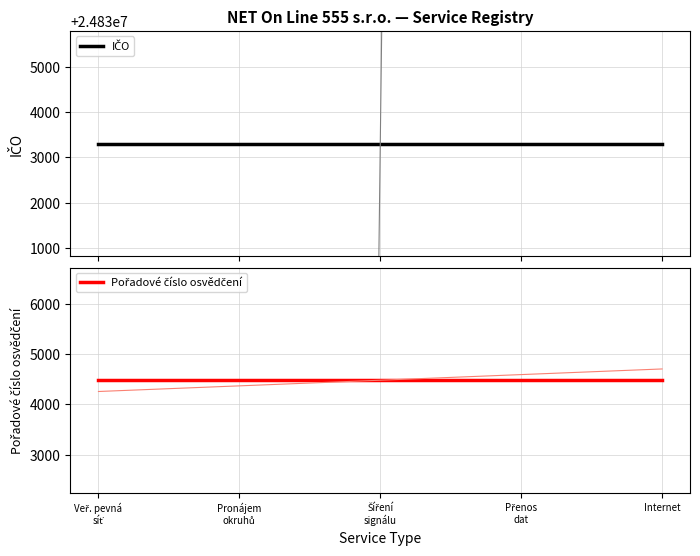

Does the chart have visible grid lines?

Yes